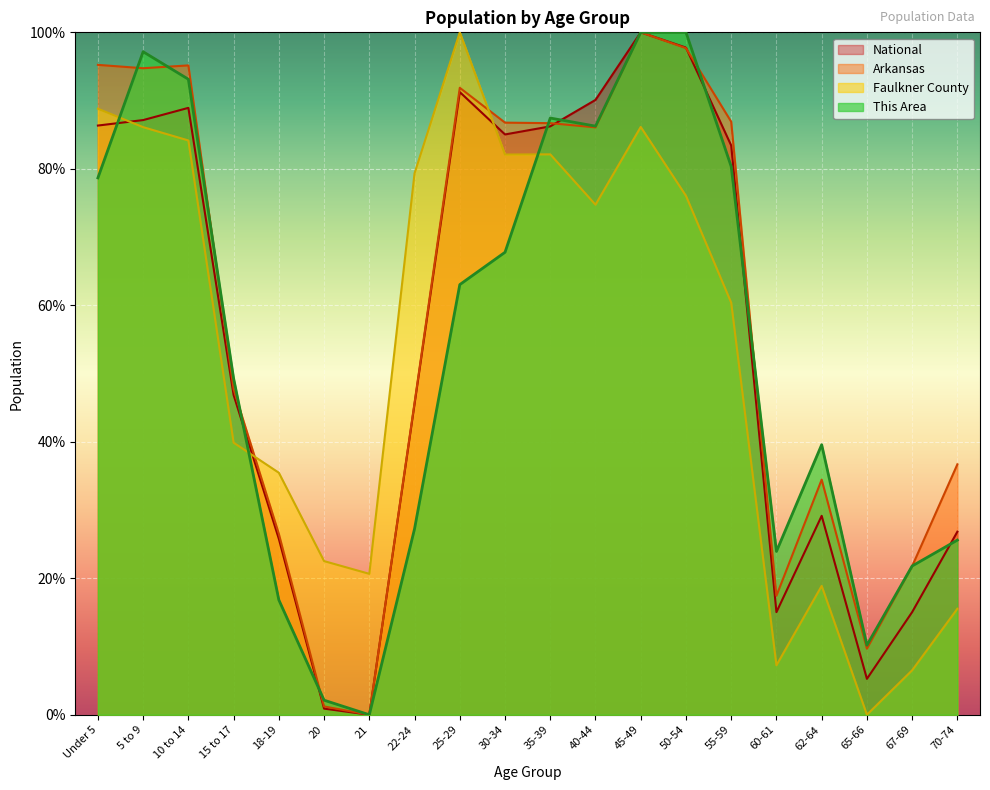

Between 50-54 and 60-61, which series saw the biggest shift?

National